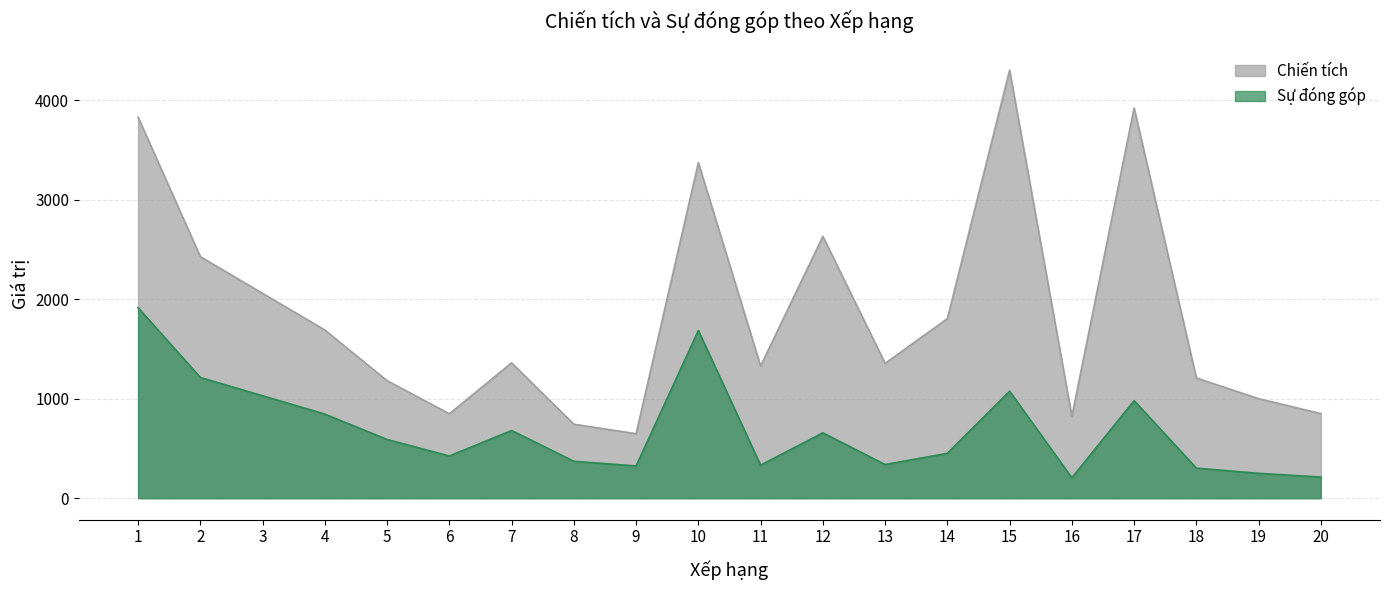

Reading left to right, transcribe all the data shown in this chart.

Chiến tích: 1=3828	2=2427	3=2058	4=1690	5=1181	6=848	7=1360	8=743	9=648	10=3371	11=1328	12=2631	13=1355	14=1804	15=4300	16=823	17=3920	18=1208	19=1000	20=850
Sự đóng góp: 1=1914	2=1213	3=1029	4=845	5=590	6=424	7=680	8=371	9=324	10=1685	11=332	12=657	13=338	14=451	15=1075	16=205	17=980	18=302	19=250	20=212